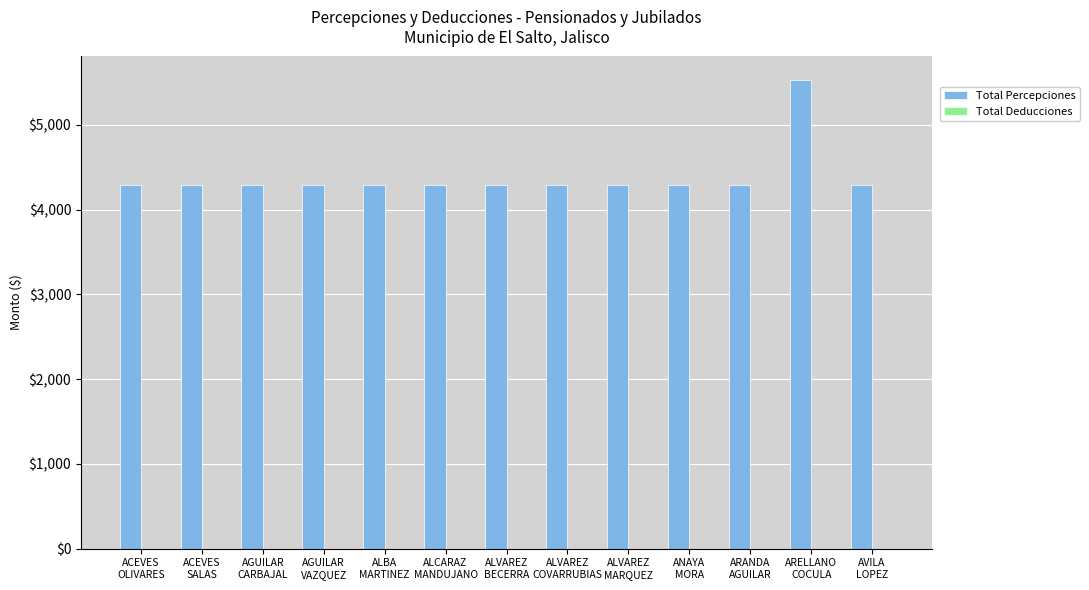

What is the maximum value shown in the chart?

5528.7